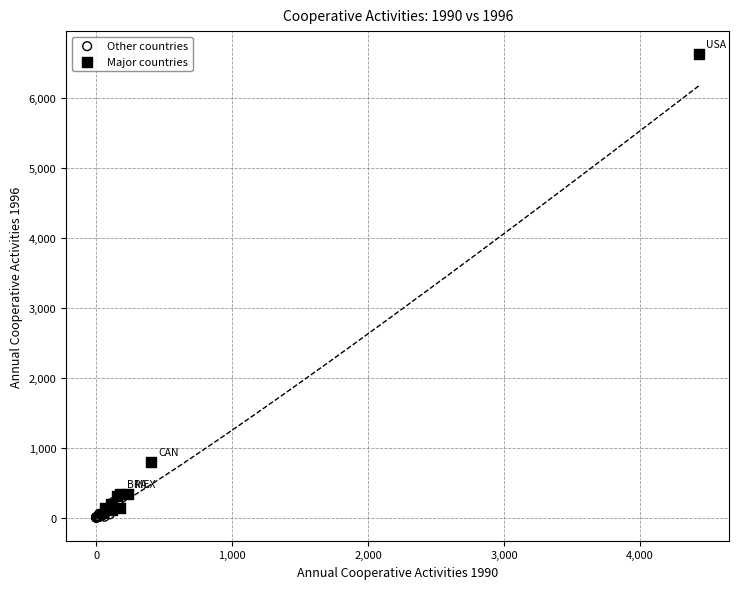

Which series contains the highest Y value?

Major countries